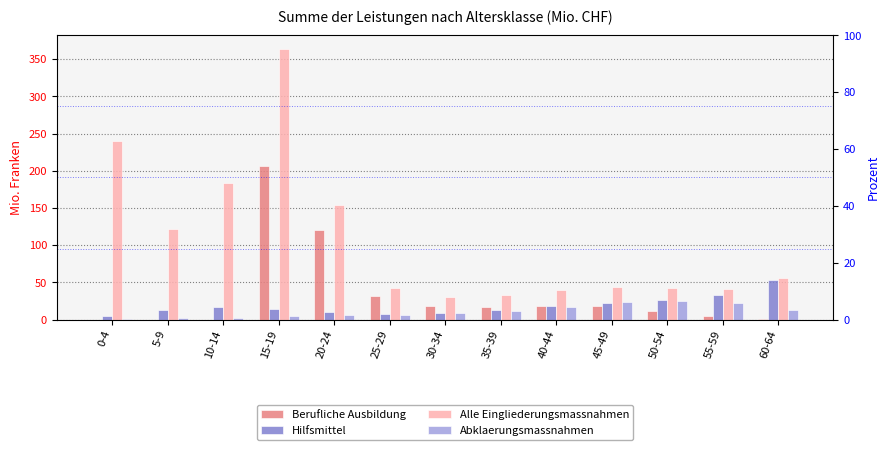

Which series has the largest range (max minus min)?

Alle Eingliederungsmassnahmen